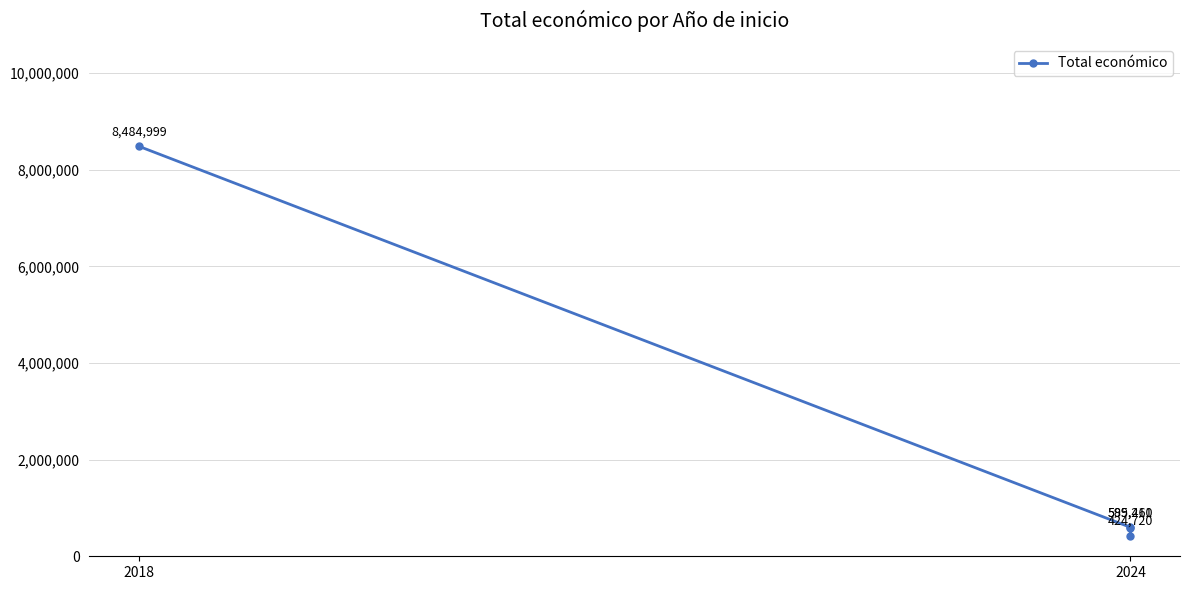

What is the difference between the maximum and minimum values?

8060279